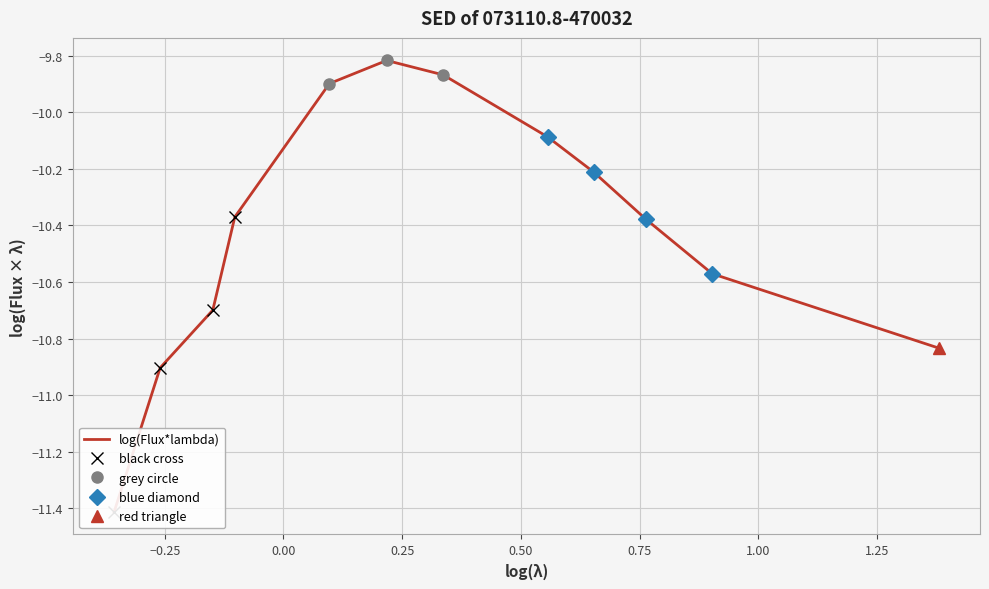

True or false: there are more than 1 points higher than both neighbors.

False